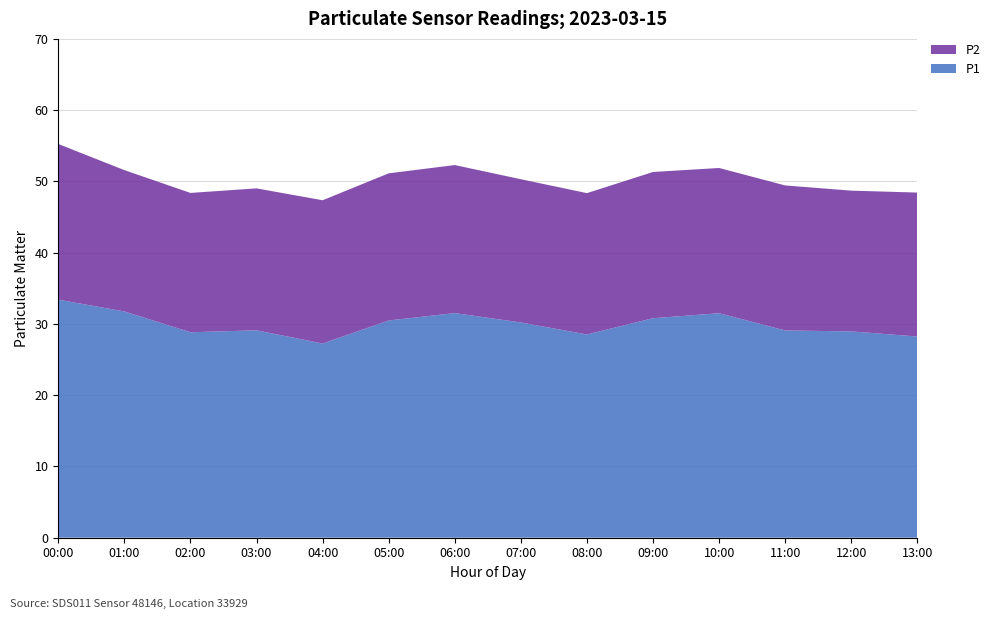

Reading left to right, extract all data points from this chart.

P1: 33.4	31.8	28.8	29.1	27.2	30.5	31.5	30.2	28.5	30.8	31.5	29.1	28.9	28.2
P2: 21.9	19.8	19.6	19.9	20.1	20.6	20.8	20.1	19.8	20.5	20.4	20.4	19.8	20.2